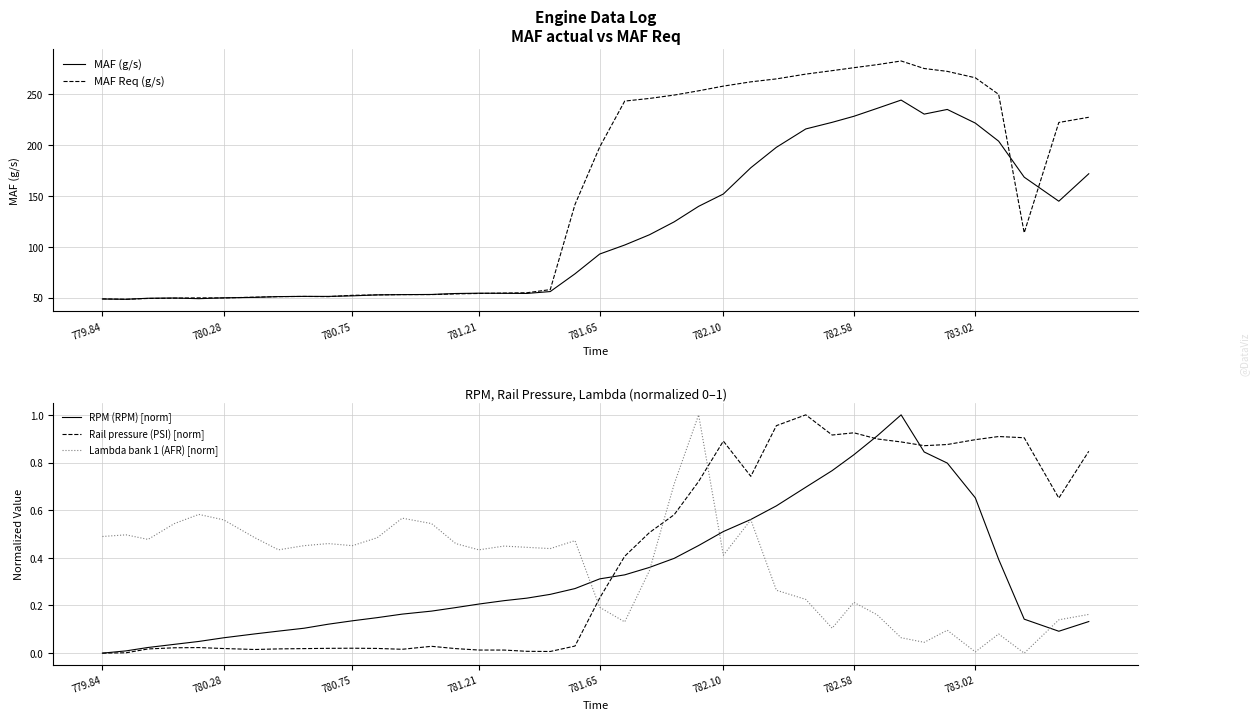

Reading left to right, what are all the values shown in this chart?

MAF (g/s): 48.6	48.3	49.3	49.5	48.9	49.7	50.2	50.9	51.1	51.1	51.7	52.6	52.9	53.0	54.0	54.3	54.1	54.0	55.9	73.3	92.8	101.6	111.7	124.4	139.6	151.7	177.5	197.6	215.6	222.1	228.1	235.9	244.0	230.2	234.8	221.4	203.6	168.3	144.6	171.6
MAF Req (g/s): 48.7	48.3	49.1	49.4	49.7	49.6	50.4	50.9	51.1	50.9	52.2	52.6	52.9	52.9	53.6	54.0	54.4	54.7	57.8	141.4	197.9	243.0	245.6	248.9	253.1	257.7	261.9	264.8	269.5	272.9	275.8	278.8	282.4	275.0	272.2	265.9	249.6	113.6	222.0	227.1
RPM (RPM) [norm]: 0.0	0.0	0.0	0.0	0.0	0.1	0.1	0.1	0.1	0.1	0.1	0.1	0.2	0.2	0.2	0.2	0.2	0.2	0.2	0.3	0.3	0.3	0.4	0.4	0.5	0.5	0.6	0.6	0.7	0.8	0.8	0.9	1.0	0.8	0.8	0.7	0.4	0.1	0.1	0.1
Rail pressure (PSI) [norm]: 0.0	0.0	0.0	0.0	0.0	0.0	0.0	0.0	0.0	0.0	0.0	0.0	0.0	0.0	0.0	0.0	0.0	0.0	0.0	0.0	0.2	0.4	0.5	0.6	0.7	0.9	0.7	1.0	1.0	0.9	0.9	0.9	0.9	0.9	0.9	0.9	0.9	0.9	0.7	0.8
Lambda bank 1 (AFR) [norm]: 0.5	0.5	0.5	0.5	0.6	0.6	0.5	0.4	0.5	0.5	0.5	0.5	0.6	0.5	0.5	0.4	0.4	0.4	0.4	0.5	0.2	0.1	0.3	0.7	1.0	0.4	0.6	0.3	0.2	0.1	0.2	0.2	0.1	0.0	0.1	0.0	0.1	0.0	0.1	0.2